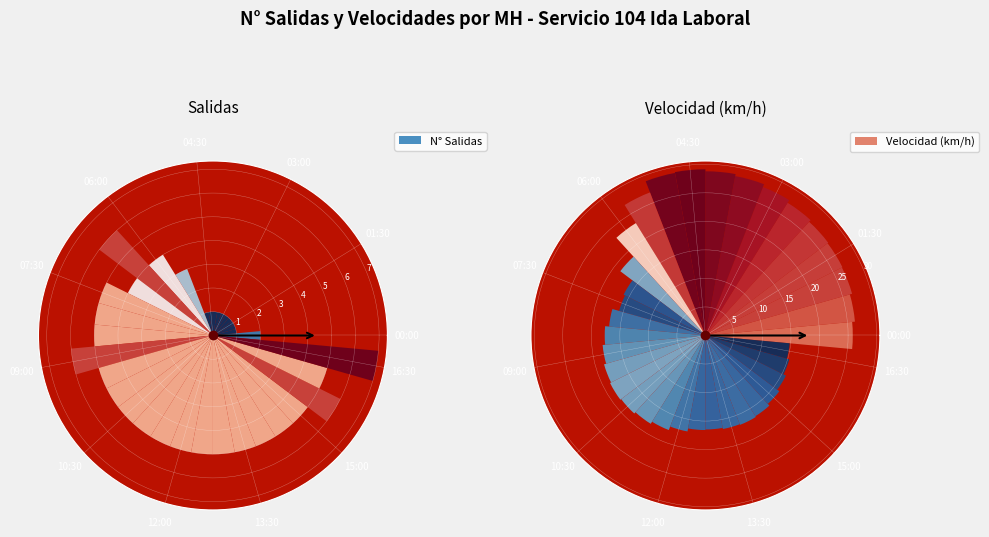

Count the number of slices in the pie.

34